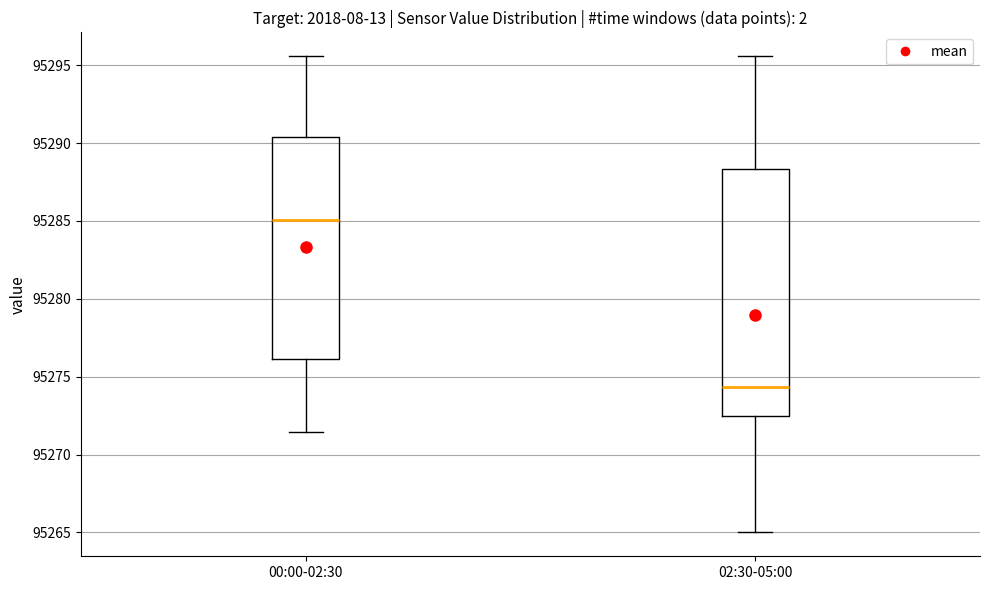

Where does the median line of the box for 00:00-02:30 sit on the y-axis? The values are not printed on the chart, so give them approximately, as read against the axis.

95285.0